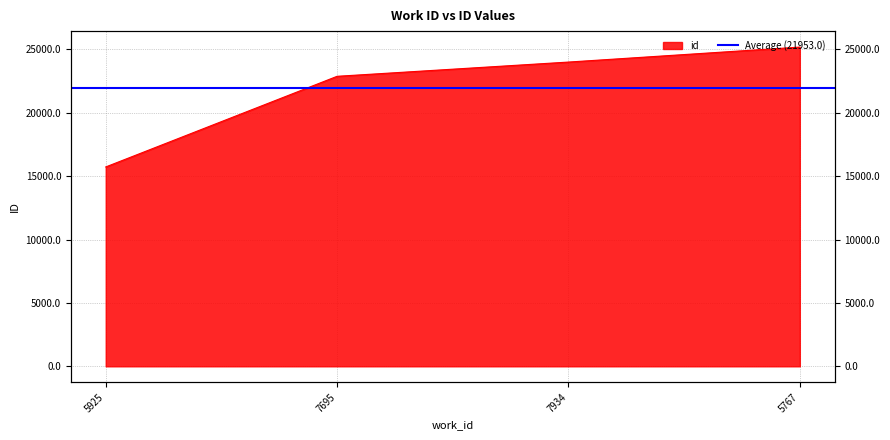

What is the sum of all values?

87812